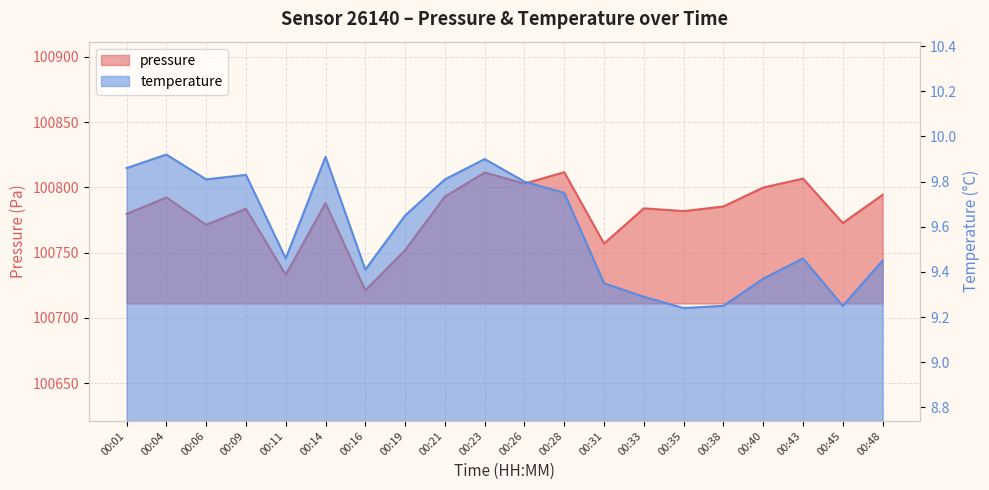

Is it true that pressure equals 100771.4 at 00:06?

True